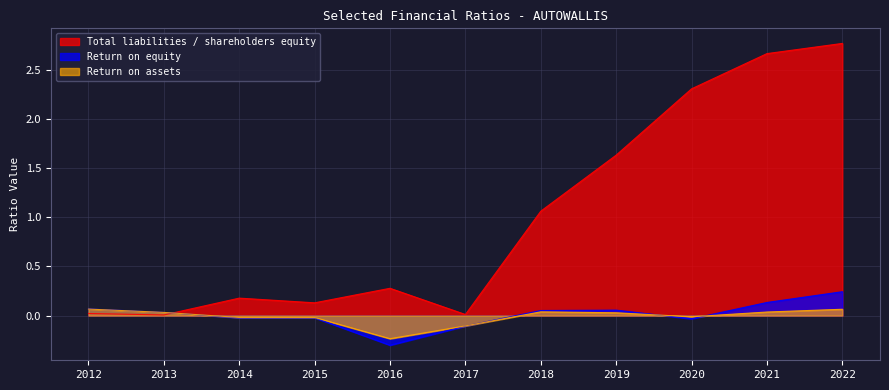

How many data points does each series have?

11